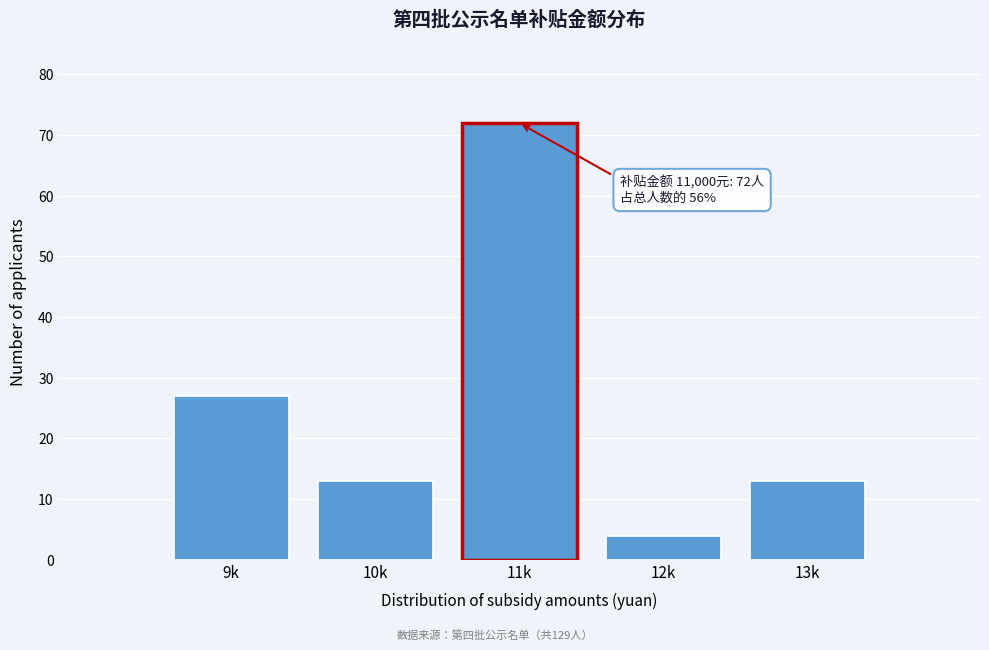

Reading right to left, what are all the values shown in this chart?

13	4	72	13	27